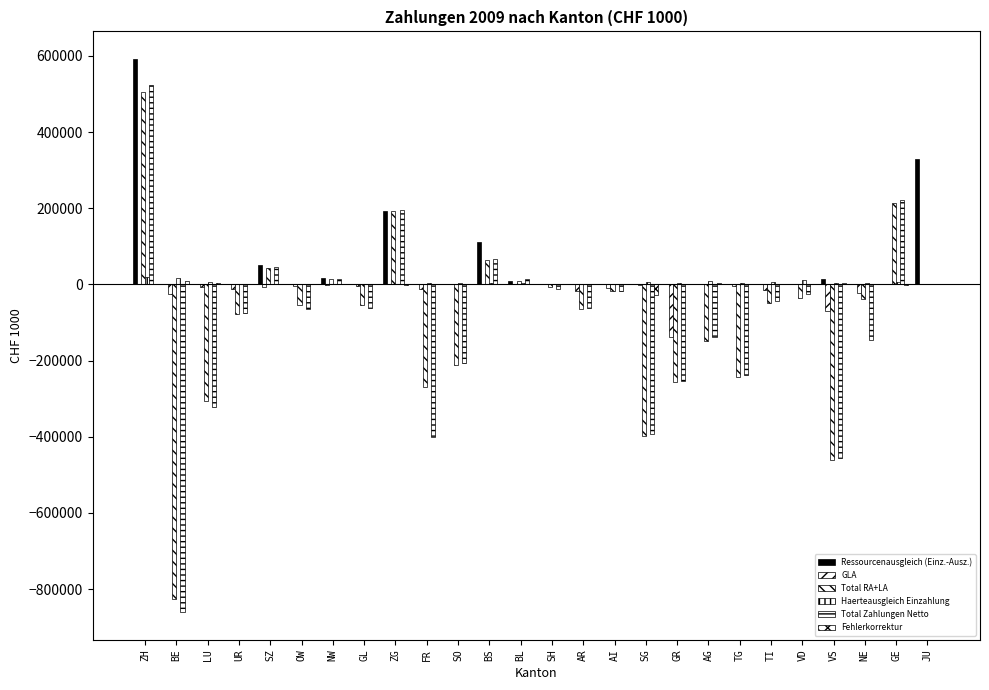

How many groups of bars are there?

26